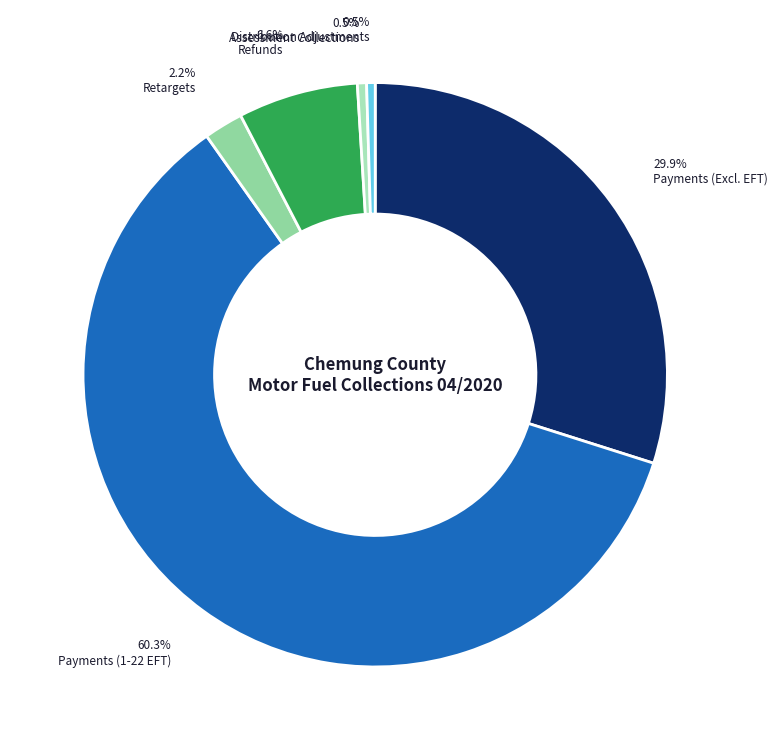

Rank the categories by value from lowest to highest.

Distribution Adjustments, Assessment Collections, Retargets, Refunds, Payments (Excluding 1-22 EFT), Payments (1-22 EFT)